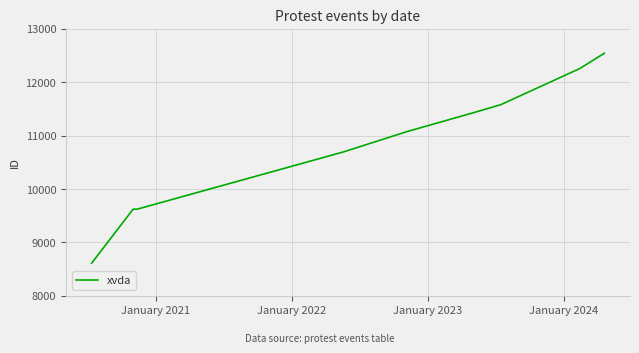

What is the greatest value displayed?

12543